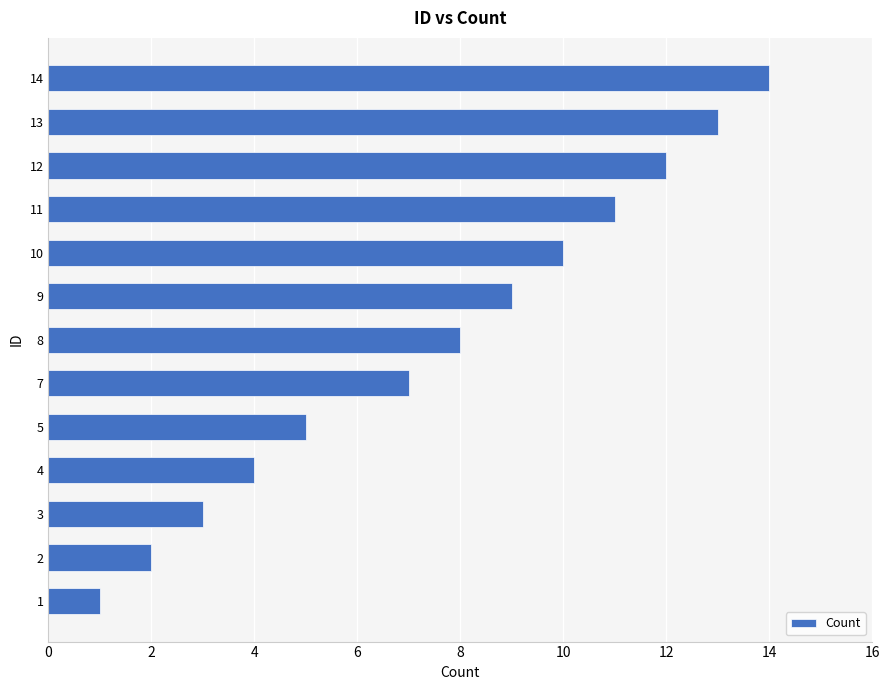

Reading top to bottom, extract all data points from this chart.

14	13	12	11	10	9	8	7	5	4	3	2	1